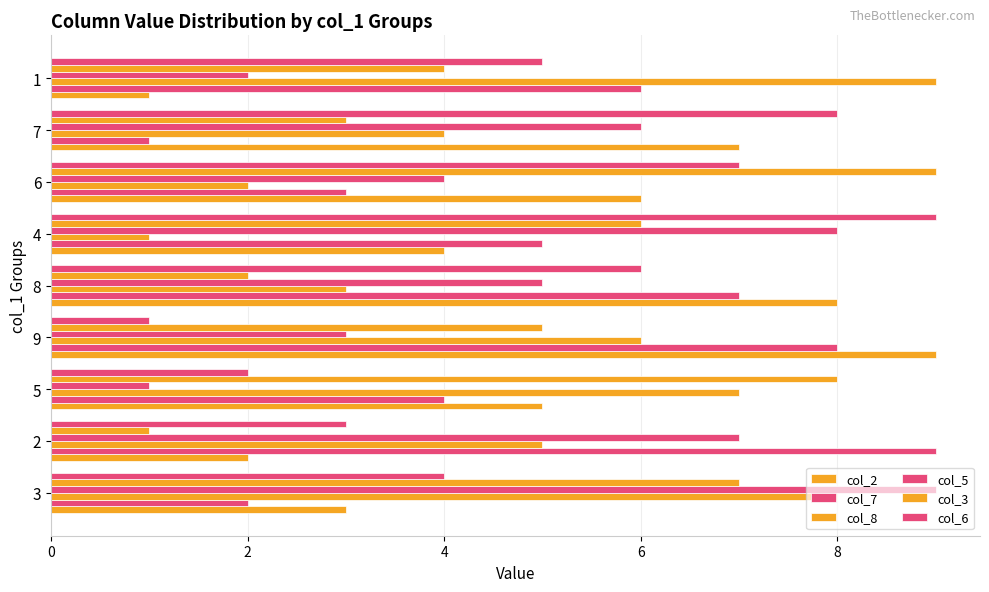

Count the number of data series in this chart.

6